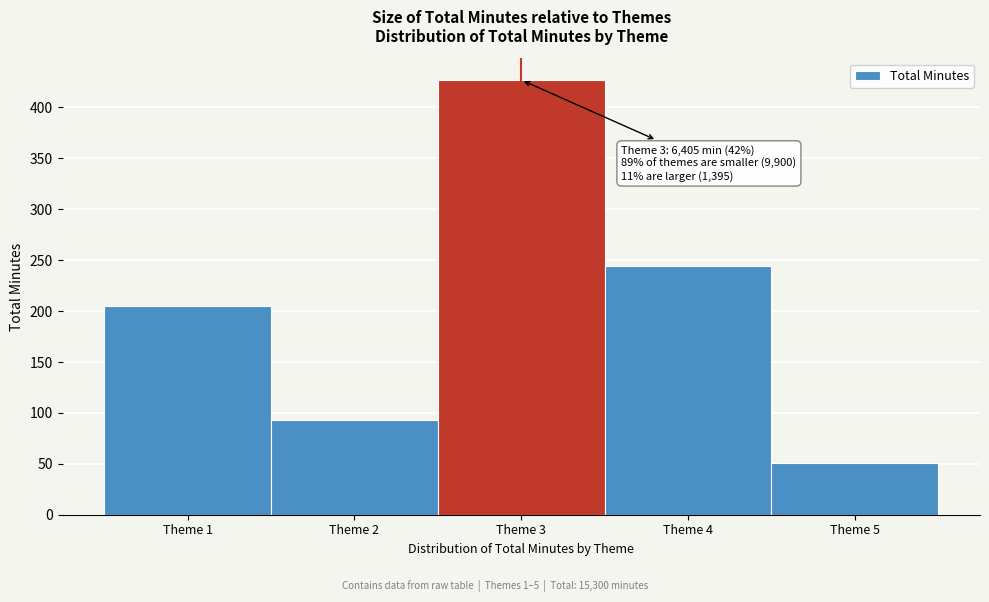

Which range on the x-axis has the tallest bar?

2.5 to 3.5